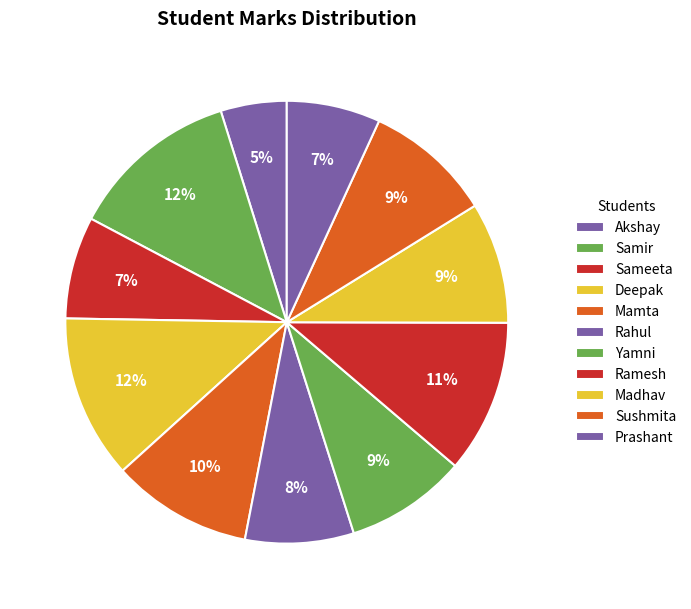

Between Sushmita and Samir, which is larger?

Samir